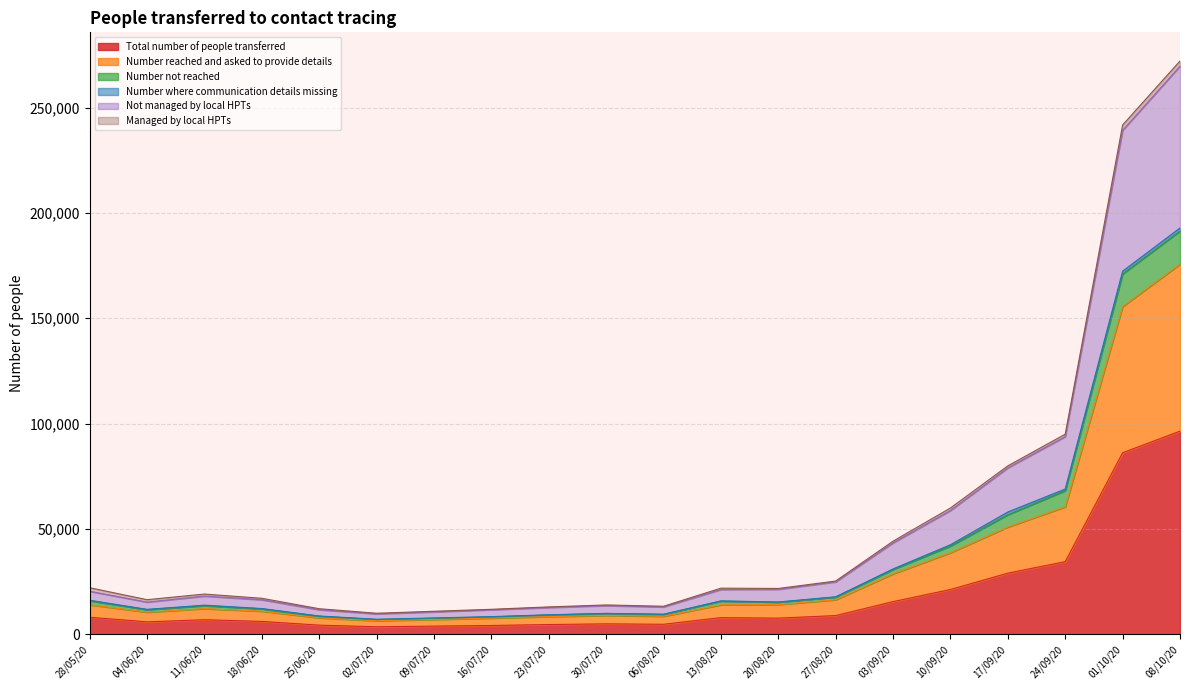

Is it true that Number reached and asked to provide details equals 13369 at 06/08/20?

False